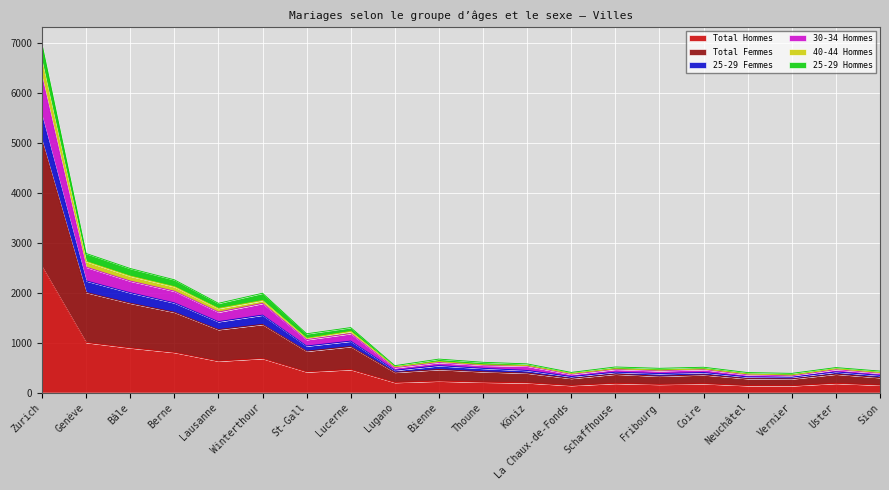

What is the difference between the highest and lowest values at Genève?

1783